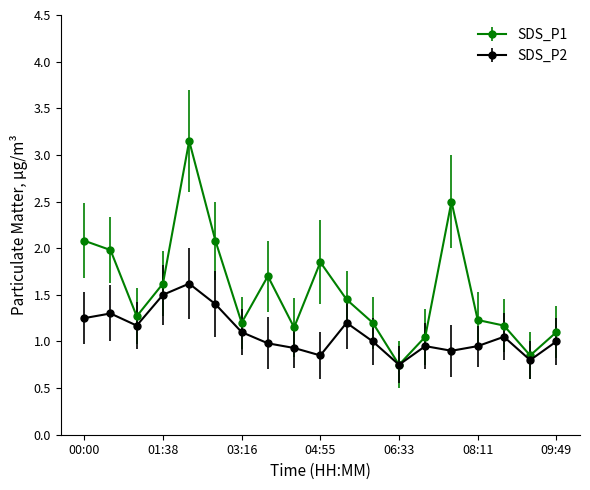

Which series has the widest spread of values?

SDS_P1